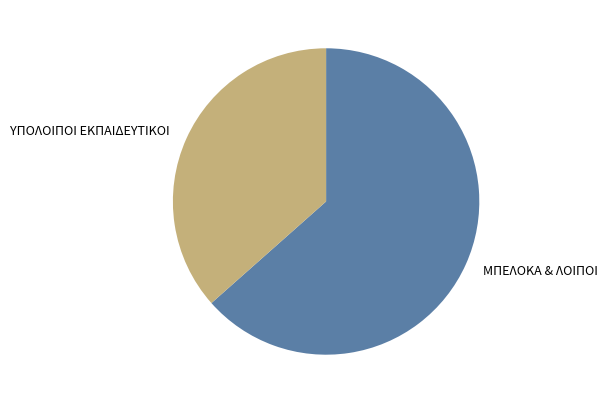

Which category has the biggest portion of the pie?

ΜΠΕΛΟΚΑ & ΛΟΙΠΟΙ